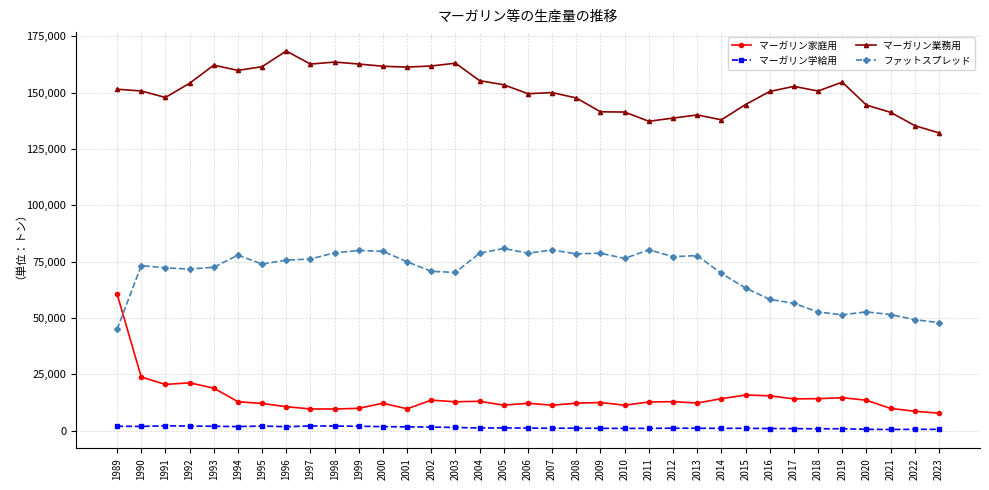

Rank the series at 2010 from lowest to highest value.

マーガリン学給用, マーガリン家庭用, ファットスプレッド, マーガリン業務用